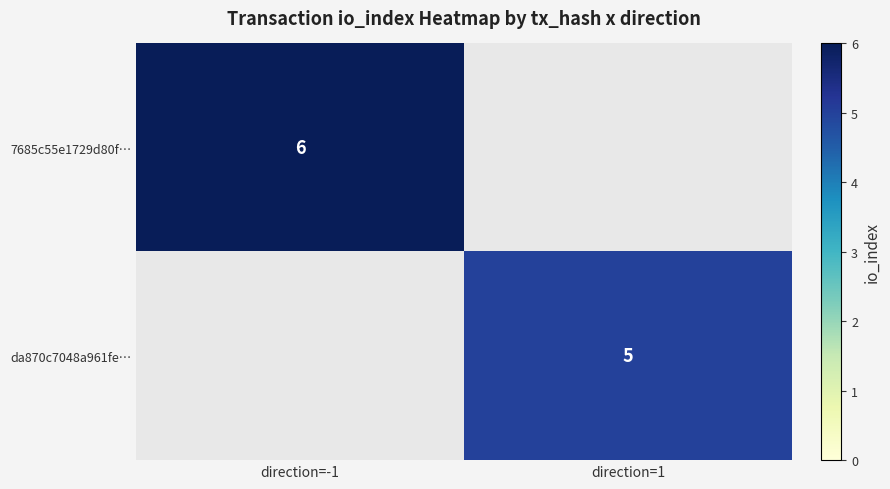

The value of da870c7048a961fe… at direction=1 is 7. True or false?

False